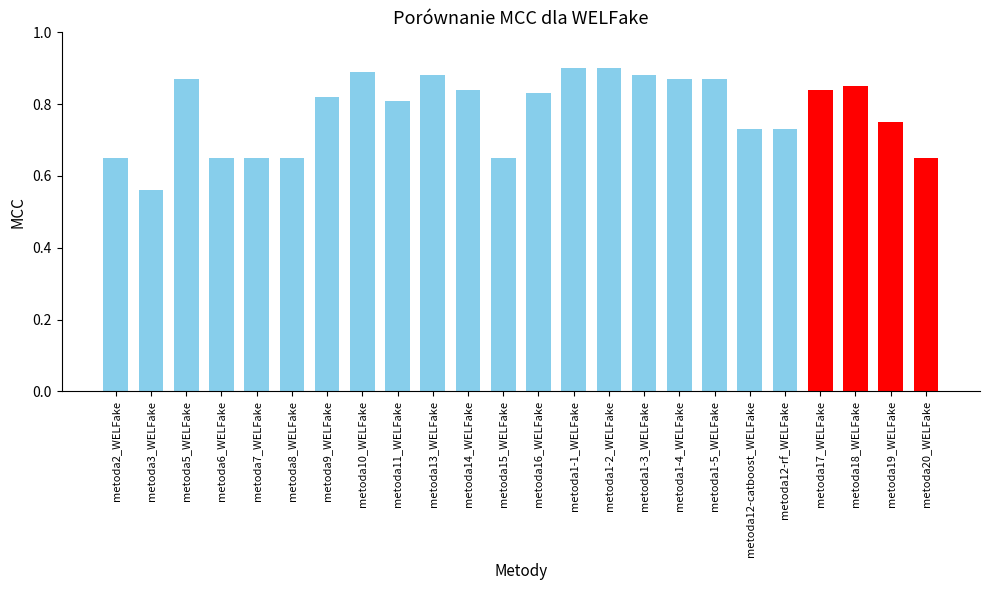

Count the values in the range 0 to 1.

24